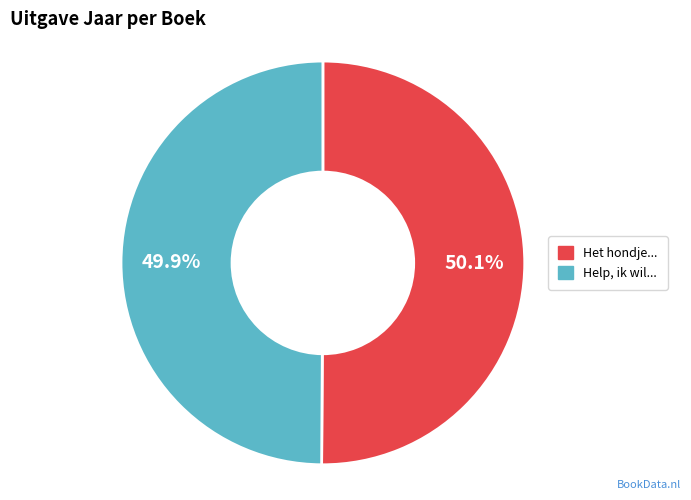

Is there any slice that represents more than half of the pie?

Yes